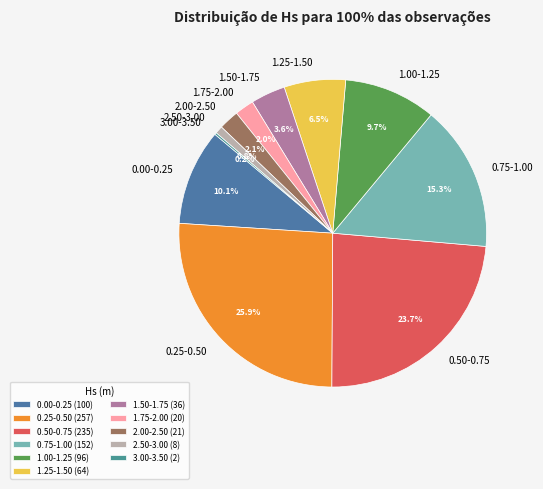

Does any single category account for the majority?

No